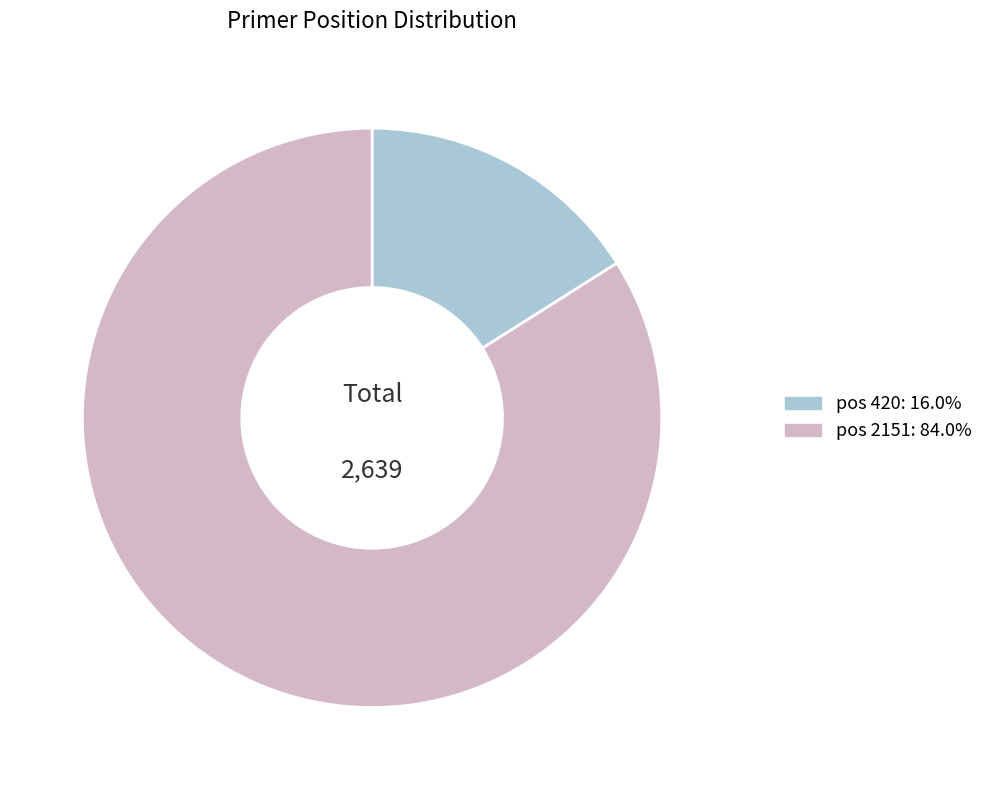

Does any single category account for the majority?

Yes